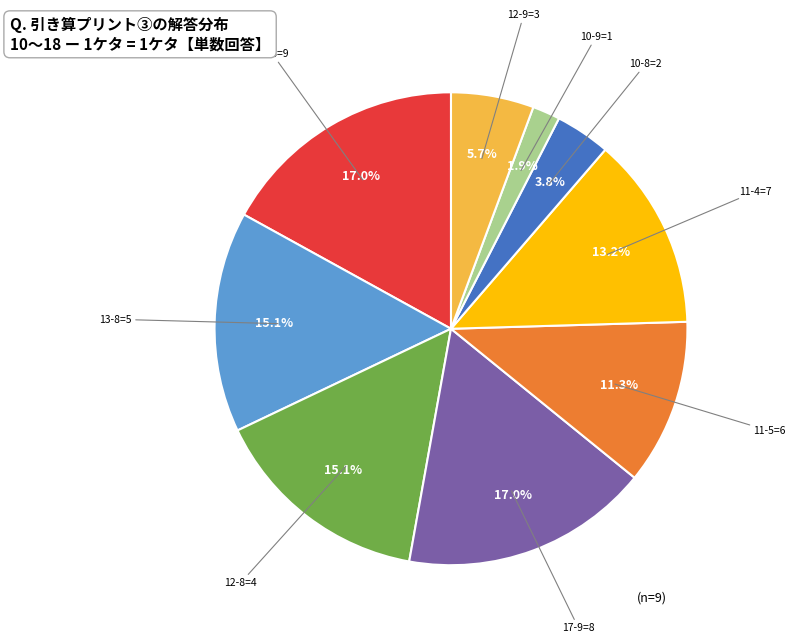

Which slice is the smallest?

10-9=1